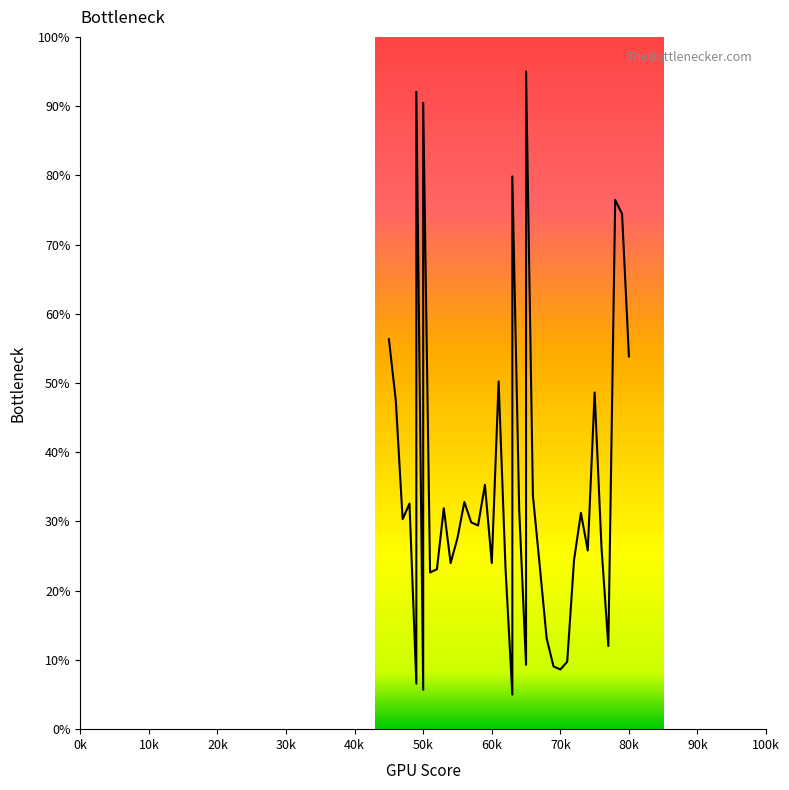

True or false: the data has more than 0 interior local peaks.

True